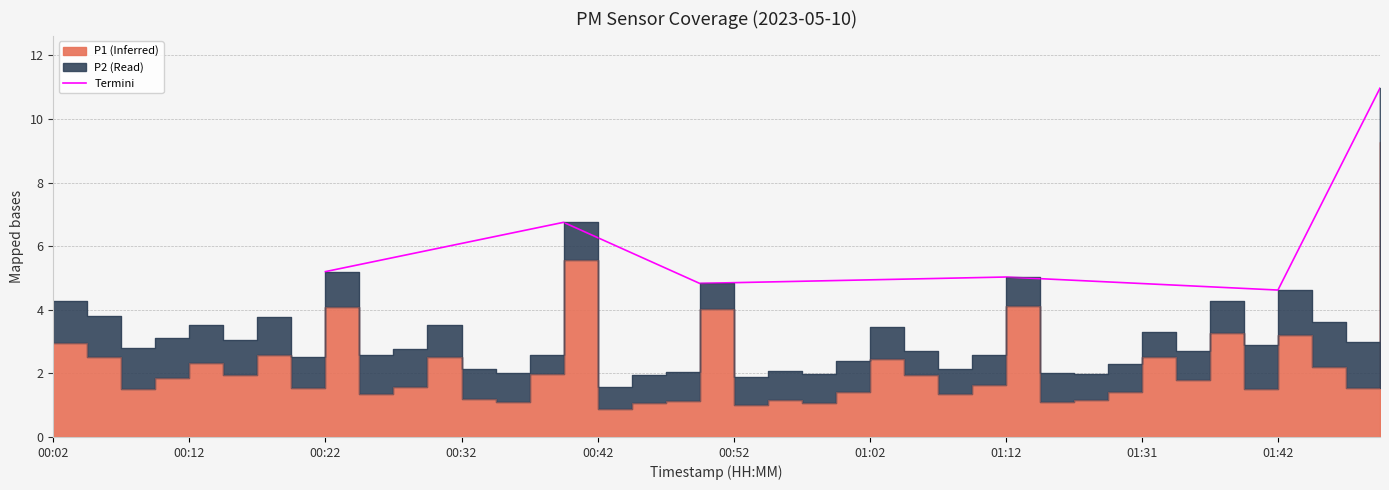

What is the value of the 6th point from the left?

11.0